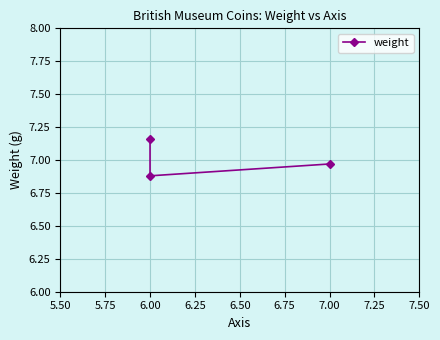

Is it true that the value at 6.00 is 11.1?

False